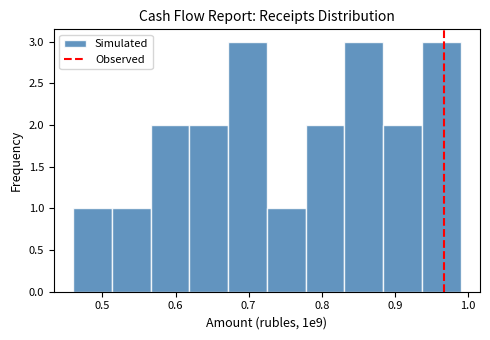

Reading left to right, transcribe this chart: for each bar, give the range it covers on the x-axis and its height. Neither the bar edges nor the heights are printed on the chart, so give them approximately, as read against the axes.

0.460 to 0.513: 1
0.513 to 0.566: 1
0.566 to 0.619: 2
0.619 to 0.672: 2
0.672 to 0.725: 3
0.725 to 0.778: 1
0.778 to 0.831: 2
0.831 to 0.884: 3
0.884 to 0.937: 2
0.937 to 0.990: 3